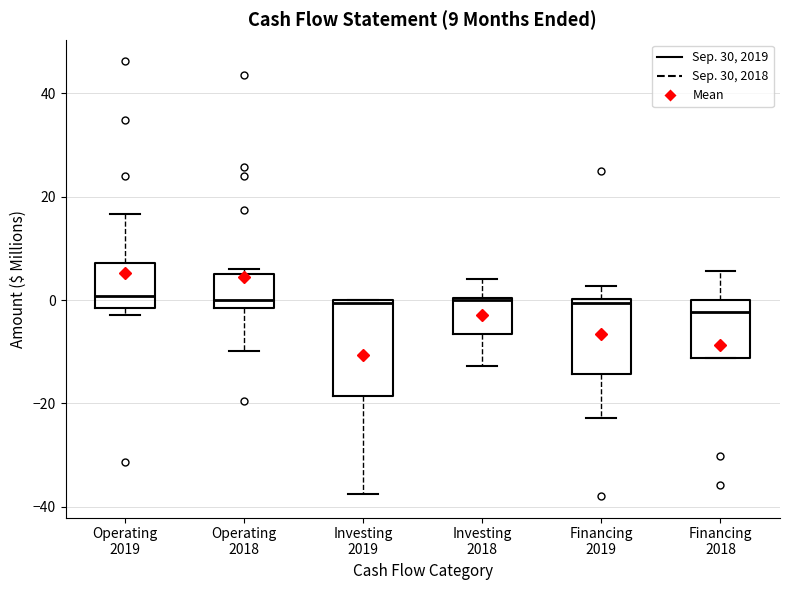

Which box is the tallest, from its lower edge to its upper edge?

Investing 2019